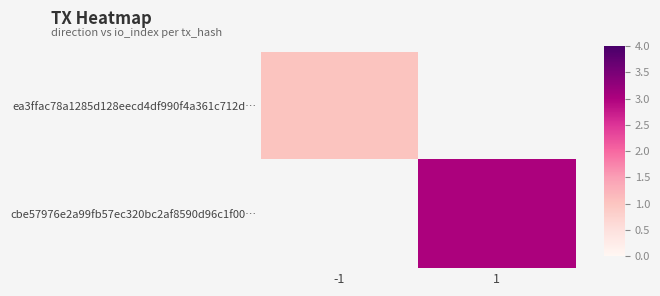

The ea3ffac78a1285d128eecd4df990f4a361c712d… series shows 1.0 at -1. True or false?

True